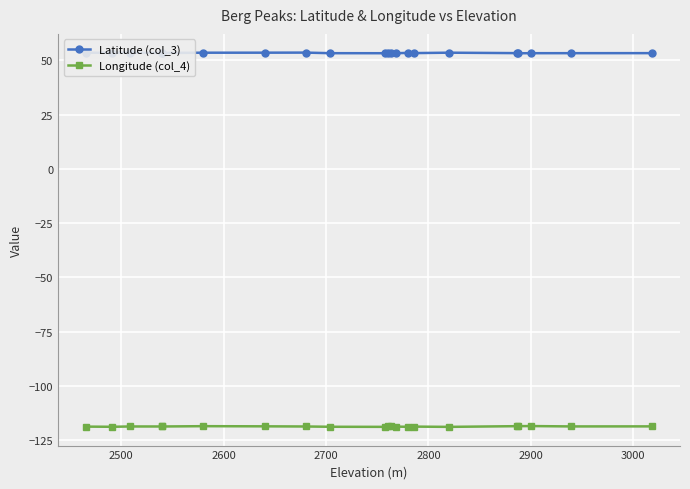

True or false: Latitude (col_3) and Longitude (col_4) intersect in this chart.

False